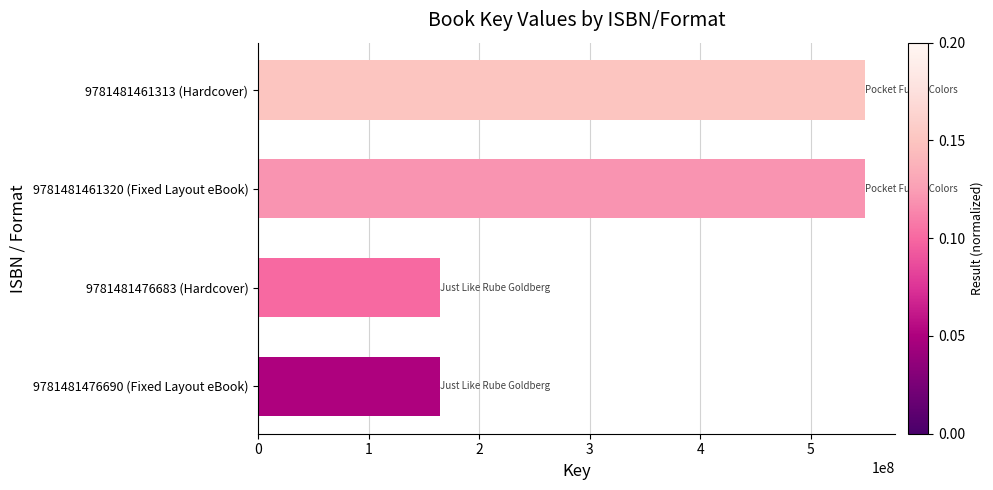

The chart shows a value of 334849051 at 9781481461320 (Fixed Layout eBook). True or false?

False